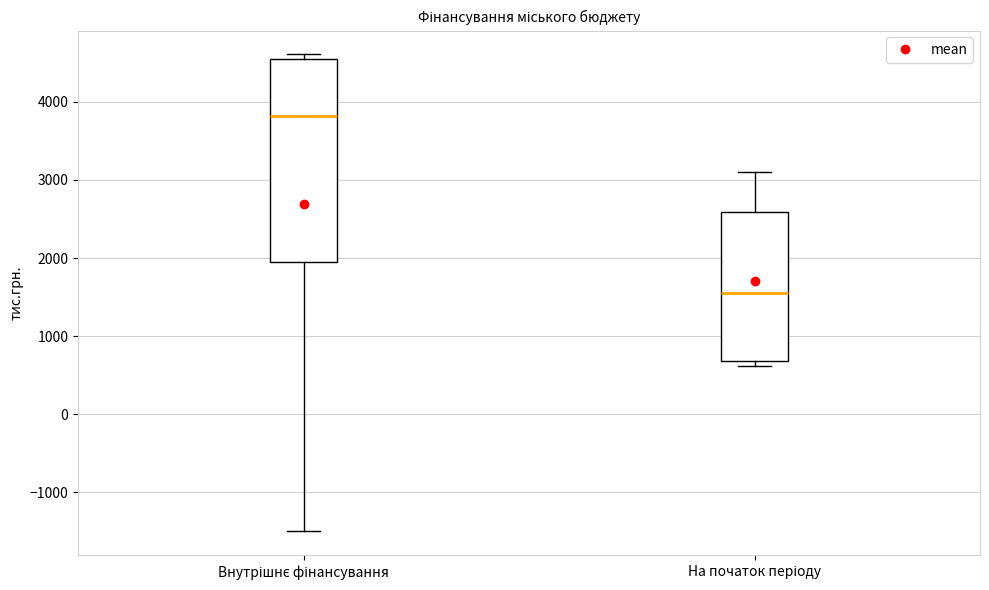

Which box has the lowest median line?

На початок періоду